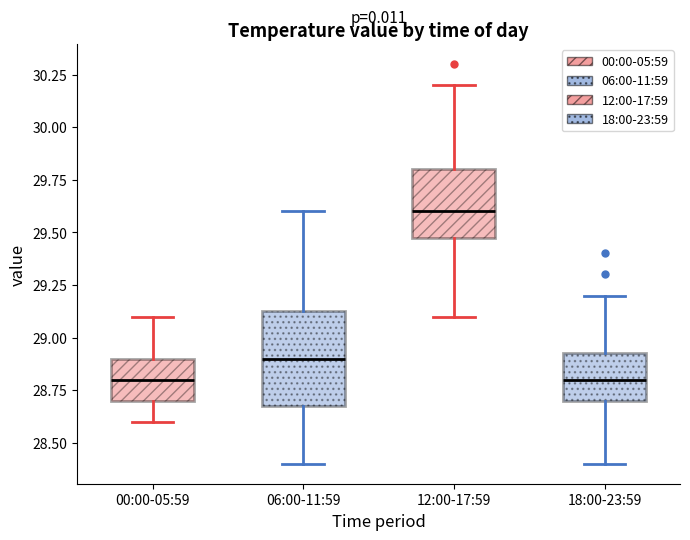

Reading left to right, transcribe this box plot: for each box, give where its median line is, the range the box spans, and where its two whiskers end, as read against the y-axis. The values are not printed on the chart, so give them approximately, as read against the axis.

00:00-05:59: median 28.80, box 28.70 to 28.90, whiskers 28.60 to 29.10
06:00-11:59: median 28.90, box 28.70 to 29.15, whiskers 28.40 to 29.60
12:00-17:59: median 29.60, box 29.50 to 29.80, whiskers 29.10 to 30.20
18:00-23:59: median 28.80, box 28.70 to 28.95, whiskers 28.40 to 29.20